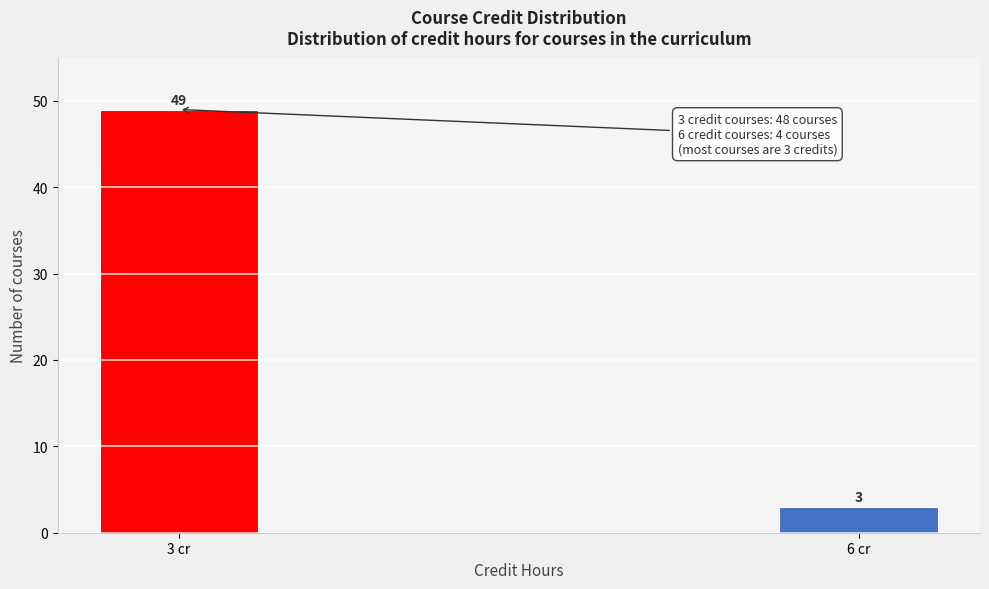

Reading left to right, extract all data points from this chart.

49	3